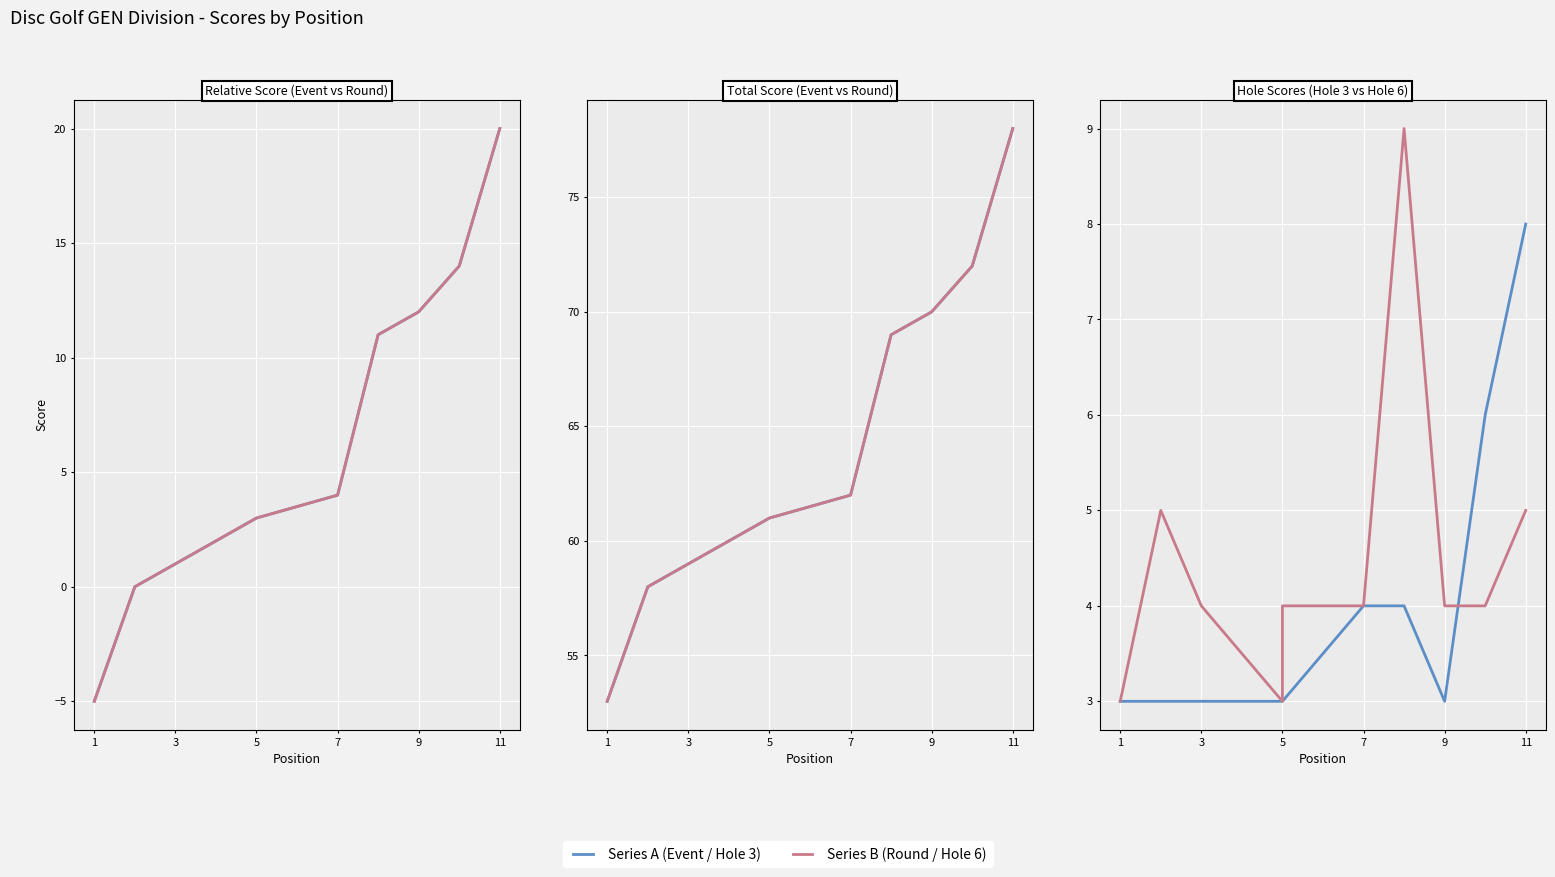

What is the sum of all hole_6 values?

49